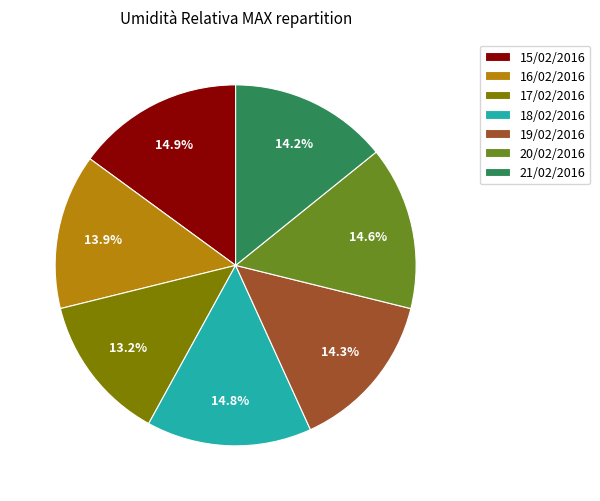

What is the ratio of the value at 19/02/2016 to the value at 15/02/2016?

1.0